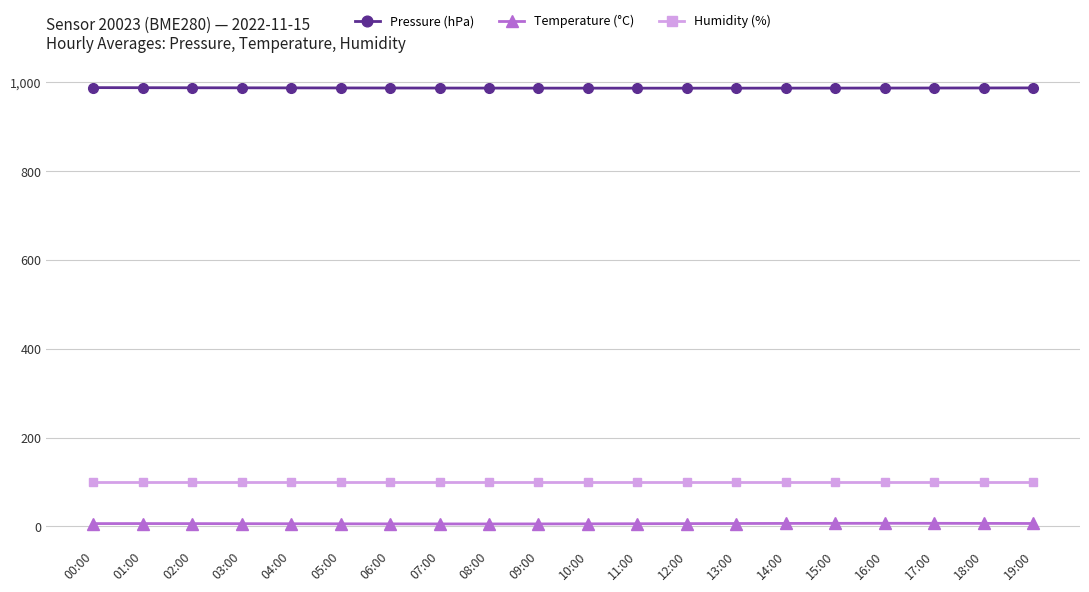

List the series in order of their peak value, highest first.

Pressure (hPa), Humidity (%), Temperature (°C)